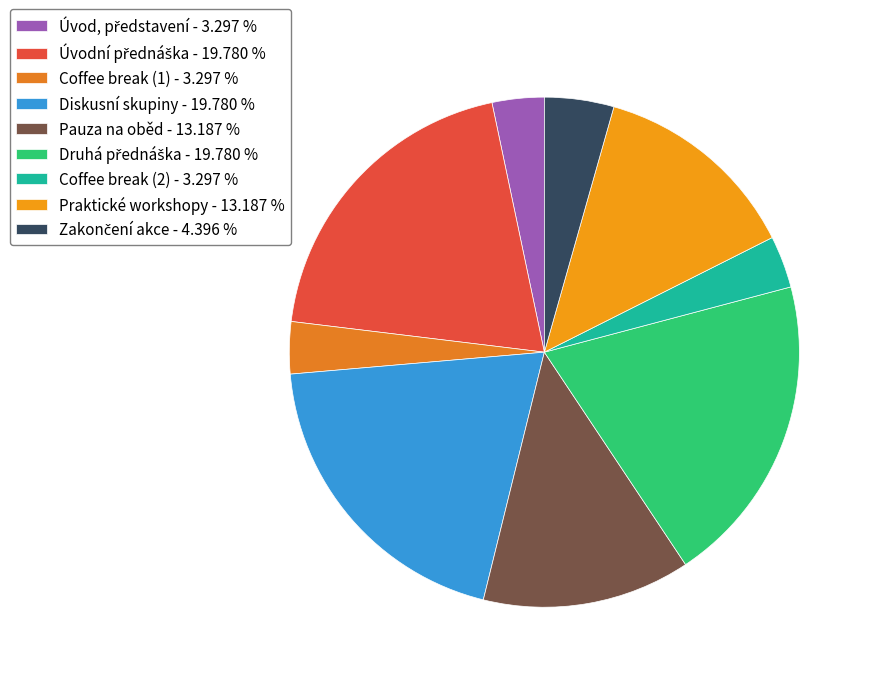

How many segments does this pie chart have?

9